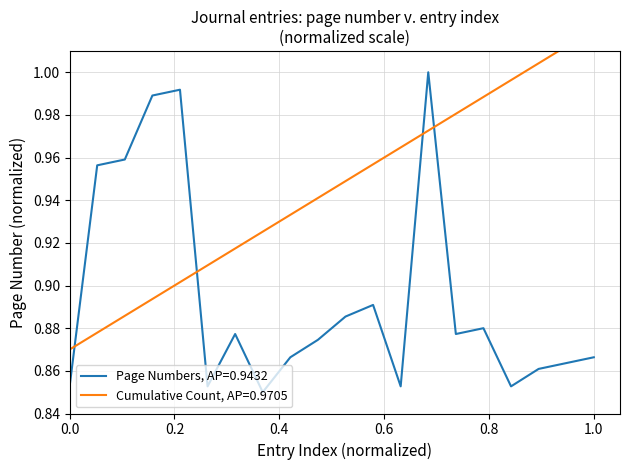

Rank the series by their average value, from lowest to highest.

Page Numbers, Cumulative Count